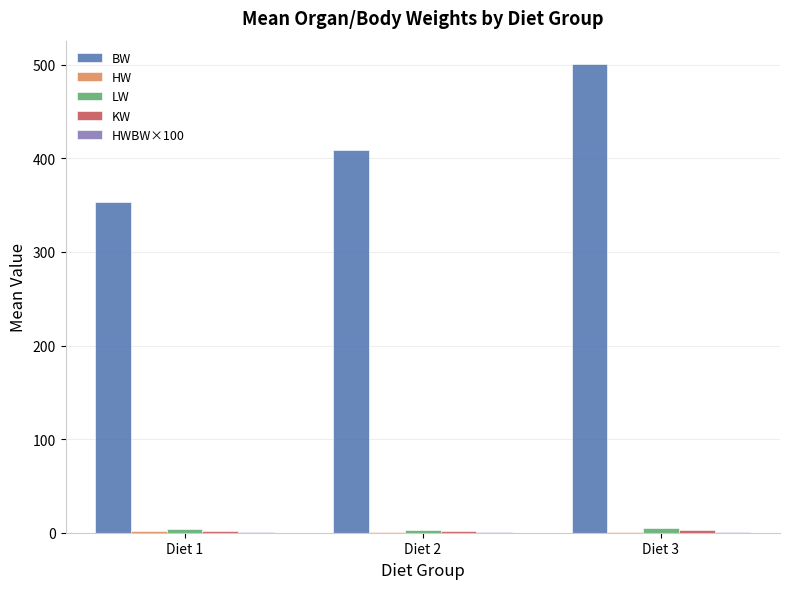

What is the maximum value shown in the chart?

500.7